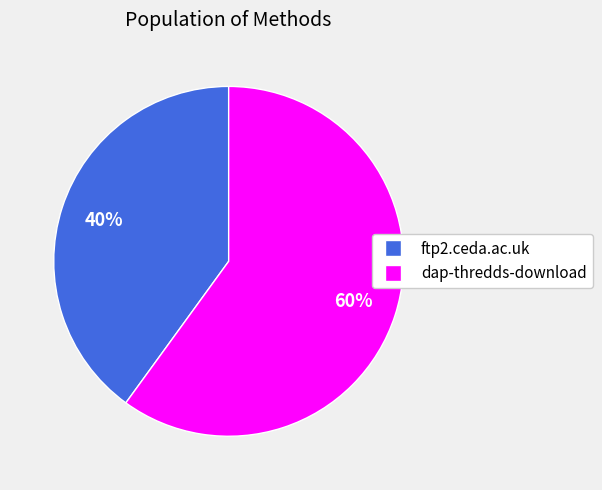

Which category has the biggest portion of the pie?

dap-thredds-download